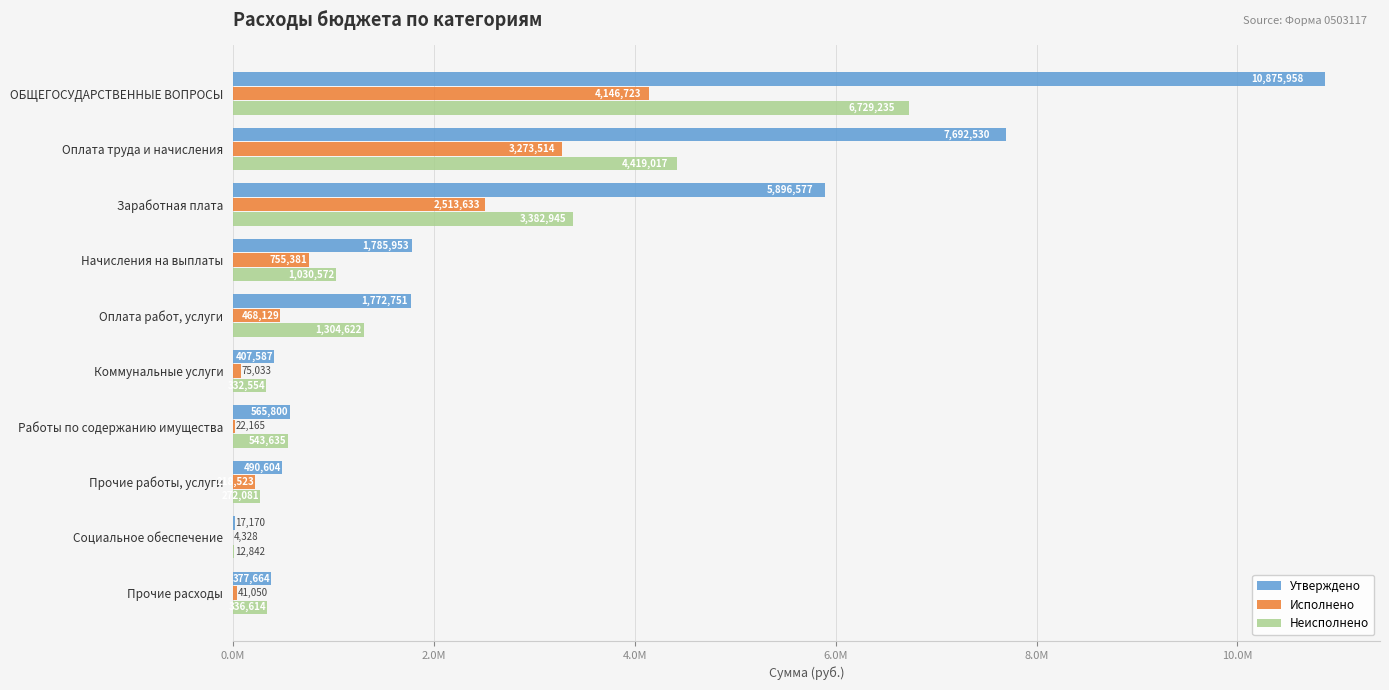

Which series has the largest total across all categories?

Утверждено